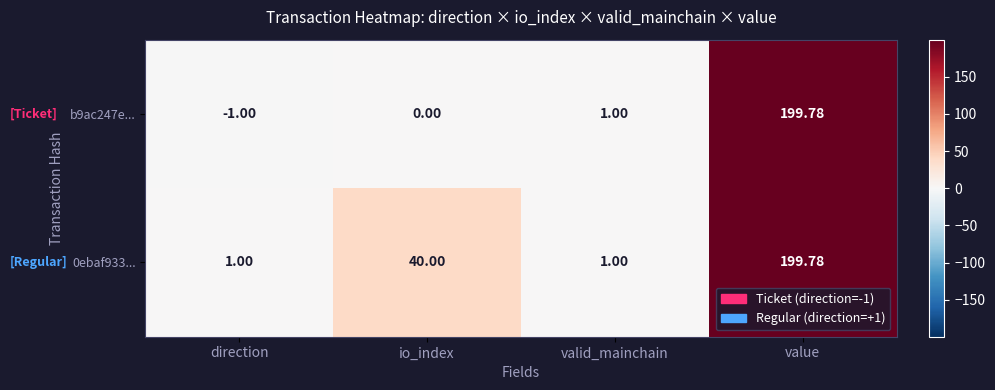

At which category is the sum across all series the highest?

value